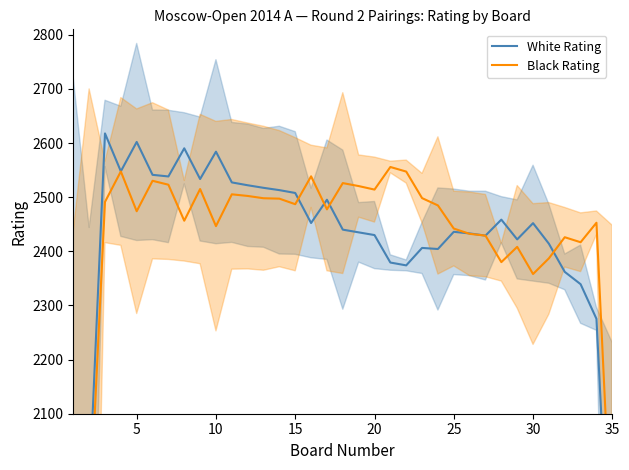

Reading left to right, transcribe all the data shown in this chart.

White Rating: 1286.0	1953.2	2617.8	2547.8	2602.0	2541.2	2538.2	2590.2	2533.5	2584.0	2527.2	2522.0	2517.2	2513.0	2507.8	2452.2	2495.2	2440.0	2435.0	2430.0	2379.2	2374.0	2406.2	2404.2	2436.0	2433.0	2429.0	2458.5	2422.0	2452.0	2414.0	2362.0	2339.2	2275.2	1690.5
Black Rating: 1279.5	1886.0	2491.2	2547.5	2474.0	2530.2	2523.0	2456.5	2515.0	2446.5	2505.2	2502.2	2498.0	2497.2	2487.0	2538.5	2477.5	2526.0	2520.5	2514.0	2555.8	2547.2	2498.2	2484.8	2442.0	2432.2	2429.0	2380.0	2408.2	2358.0	2387.0	2426.0	2416.8	2452.8	1835.0